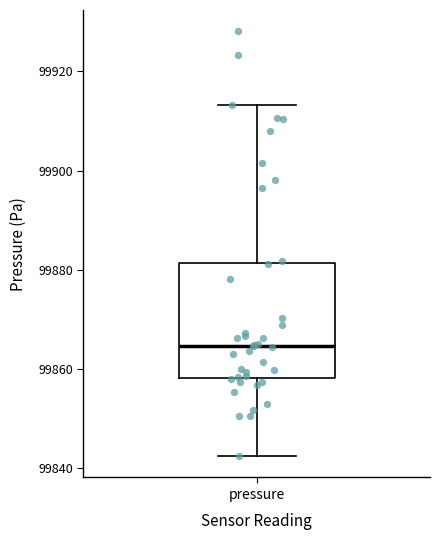

Read this box plot against the y-axis: the position of the median line, the range covered by the box, and the ends of both whiskers. The values are not printed on the chart, so give them approximately, as read against the axis.

median 99864, box 99858 to 99882, whiskers 99842 to 99914